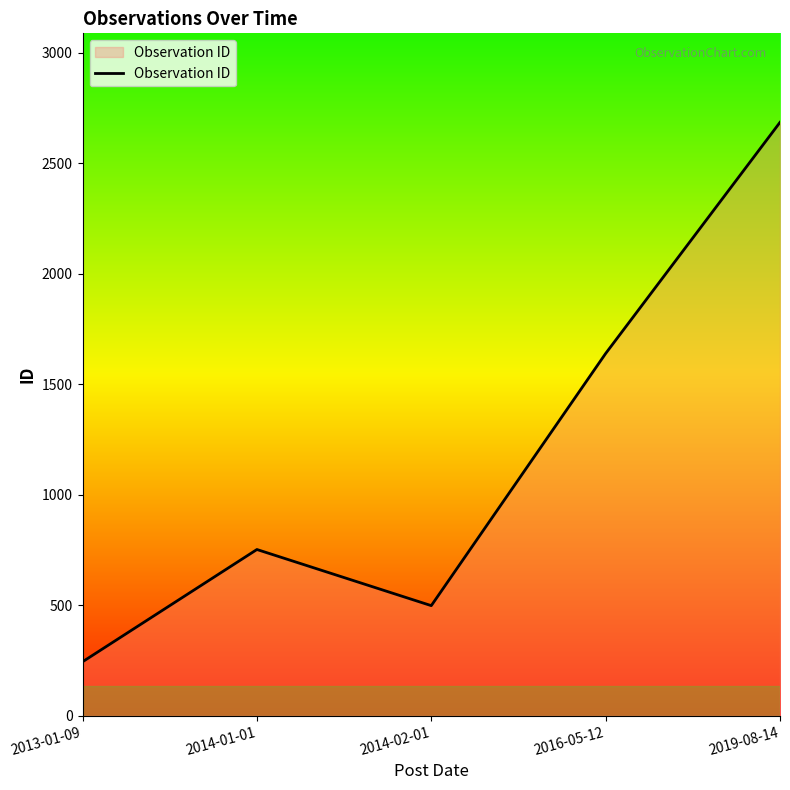

Where is the first local maximum?

2014-01-01